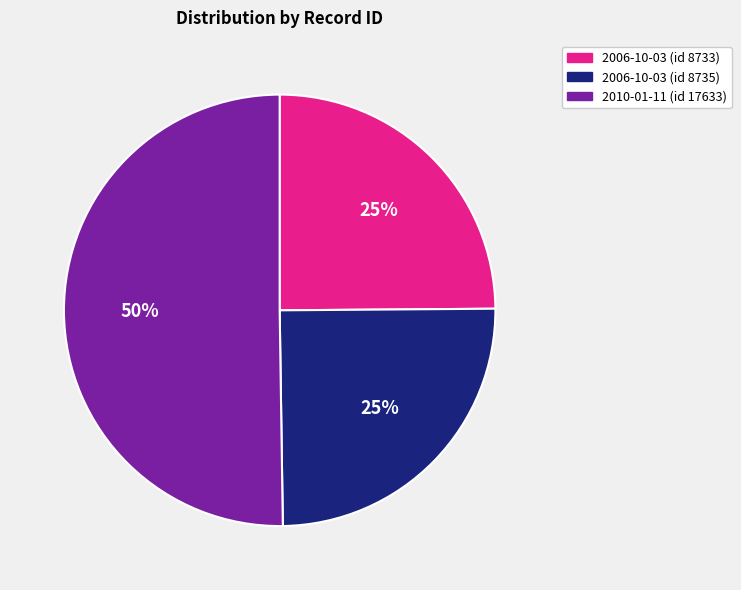

What percentage is the 2010-01-11 (id 17633) slice, to the nearest percent?

50%